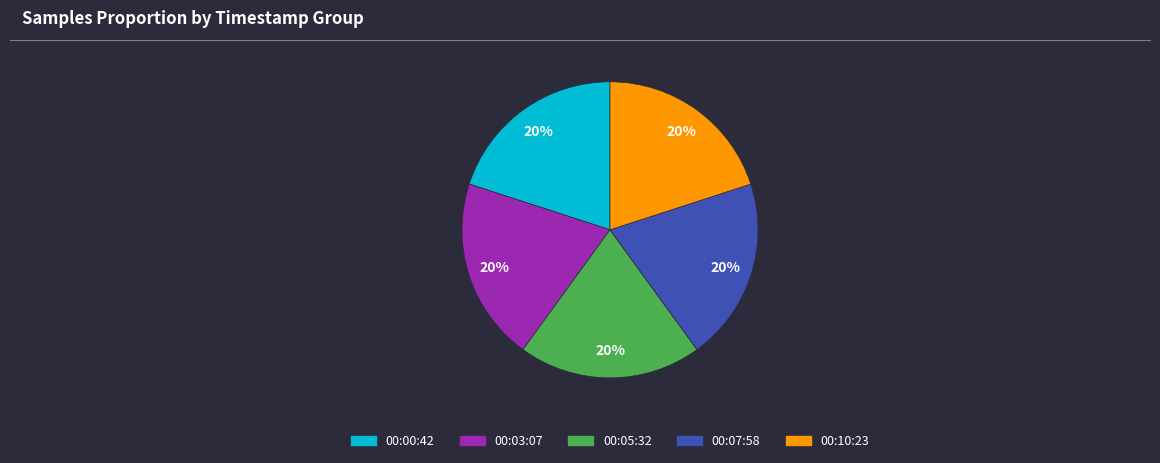

Does any single category account for the majority?

No